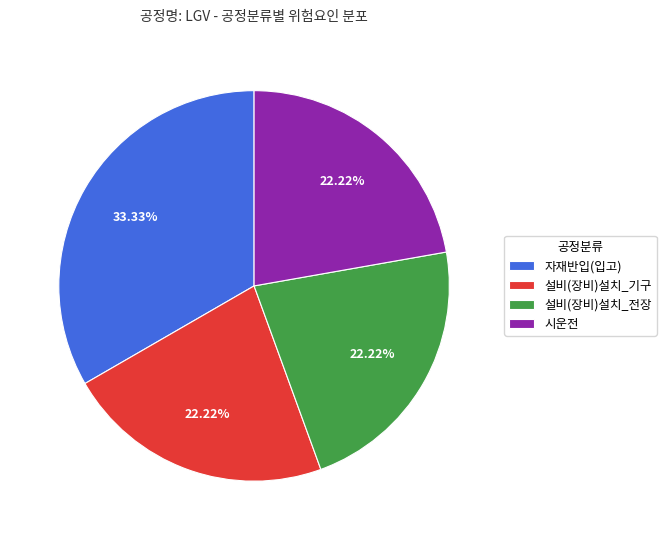

The 설비(장비)설치_전장 slice represents 22% of the pie. True or false?

True